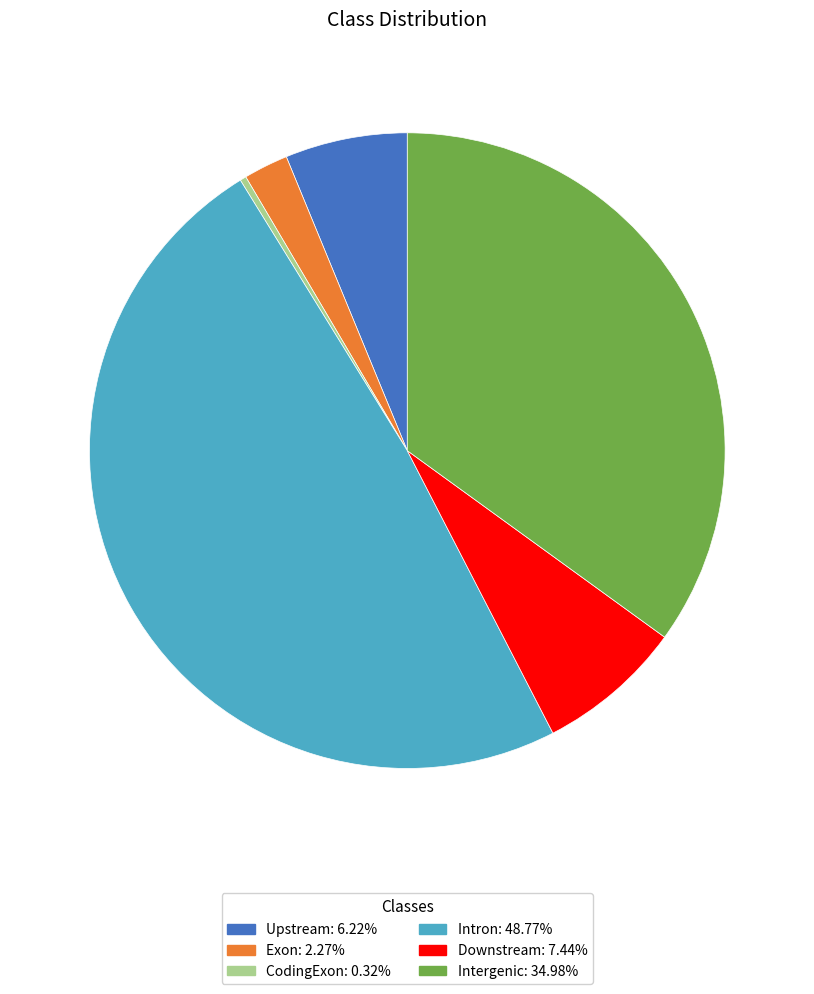

Between Downstream and CodingExon, which is larger?

Downstream